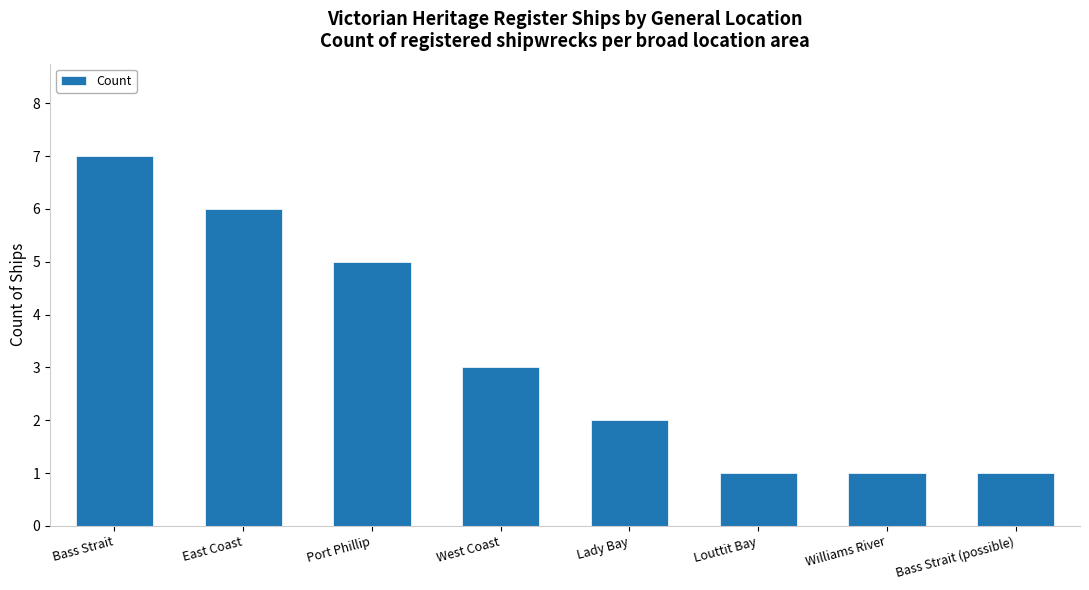

Where does the data first go above 3?

Bass Strait